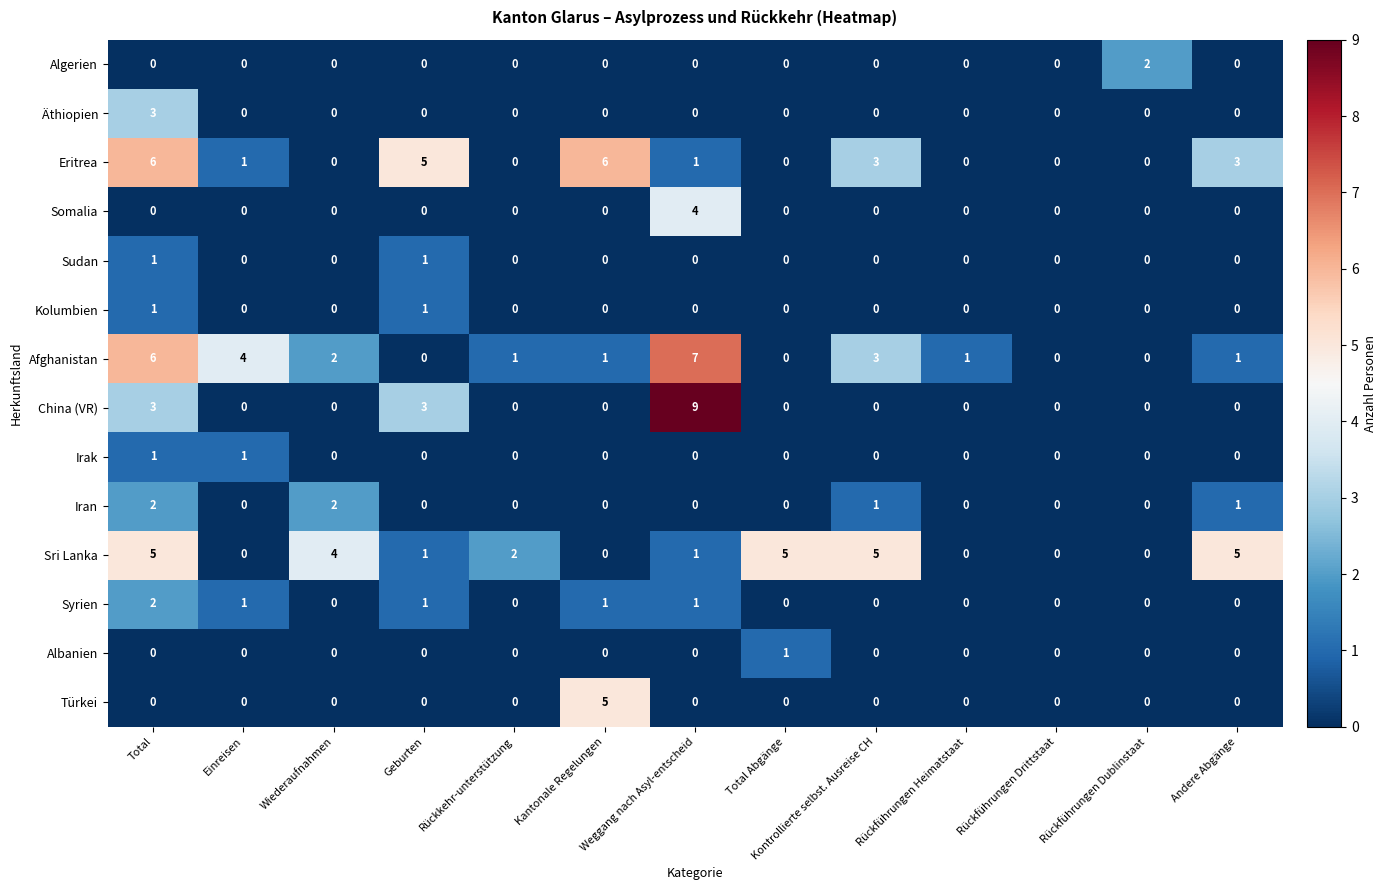

What is the difference between the maximum and minimum values in the Äthiopien series?

3